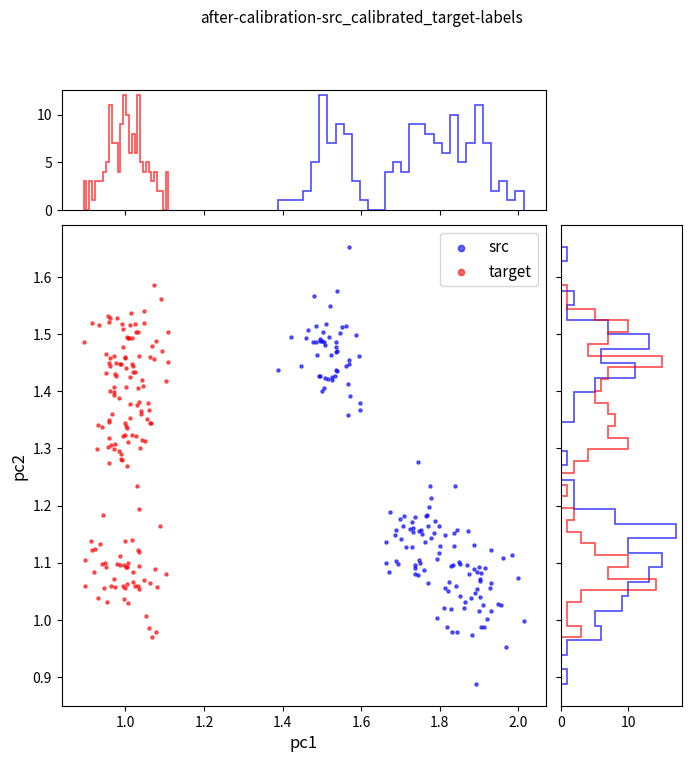

What are all the series names shown in the legend?

src, target